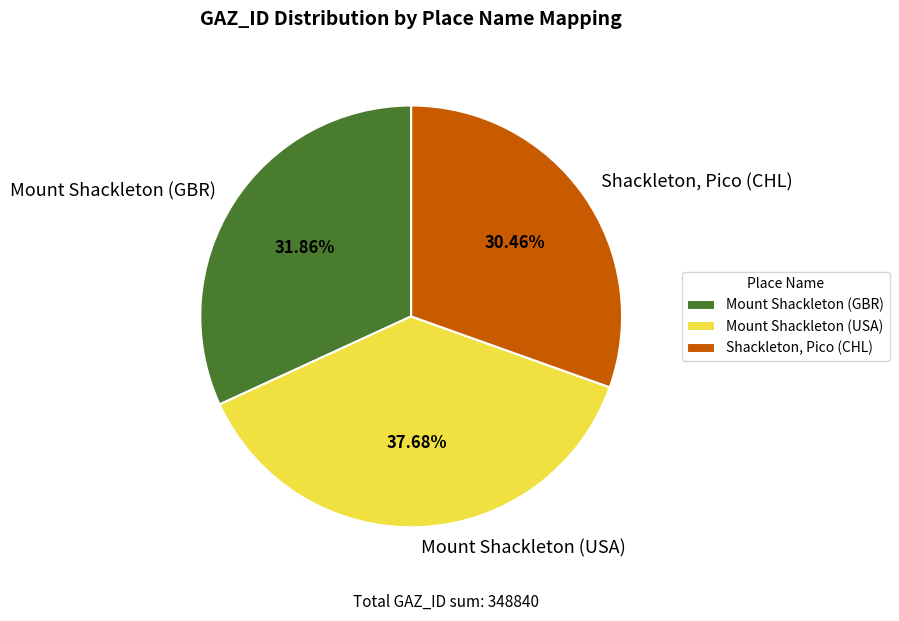

Does Mount Shackleton (GBR) represent more than half of the total?

No